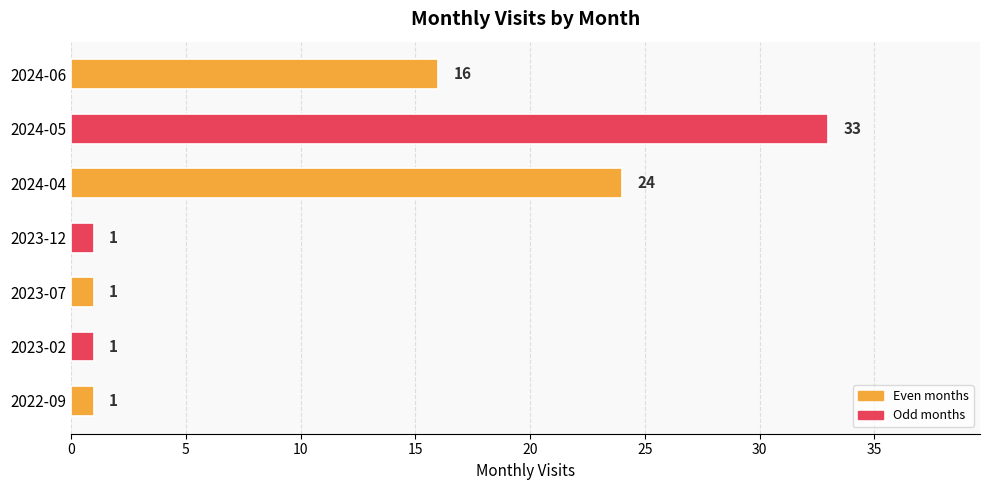

What is the minimum value shown in the chart?

1